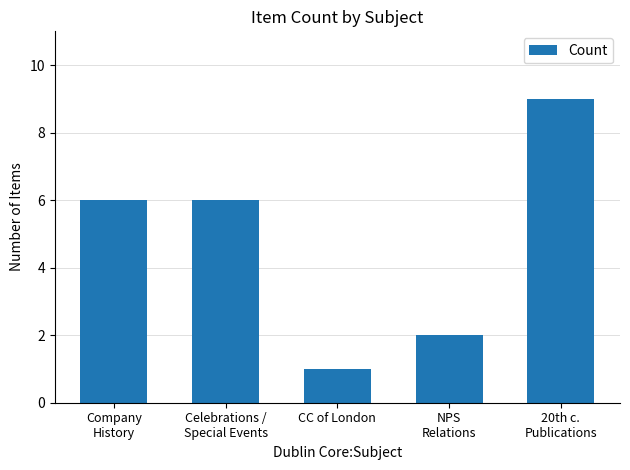

Between CC of London and Celebrations /
Special Events, which is larger?

Celebrations /
Special Events